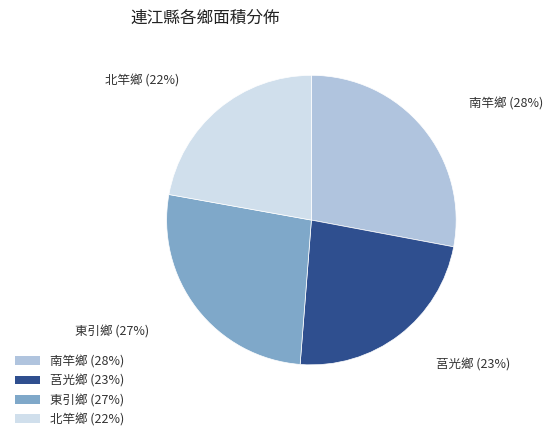

To the nearest percent, what is the combined percentage of 東引鄉 and 南竿鄉?

55%